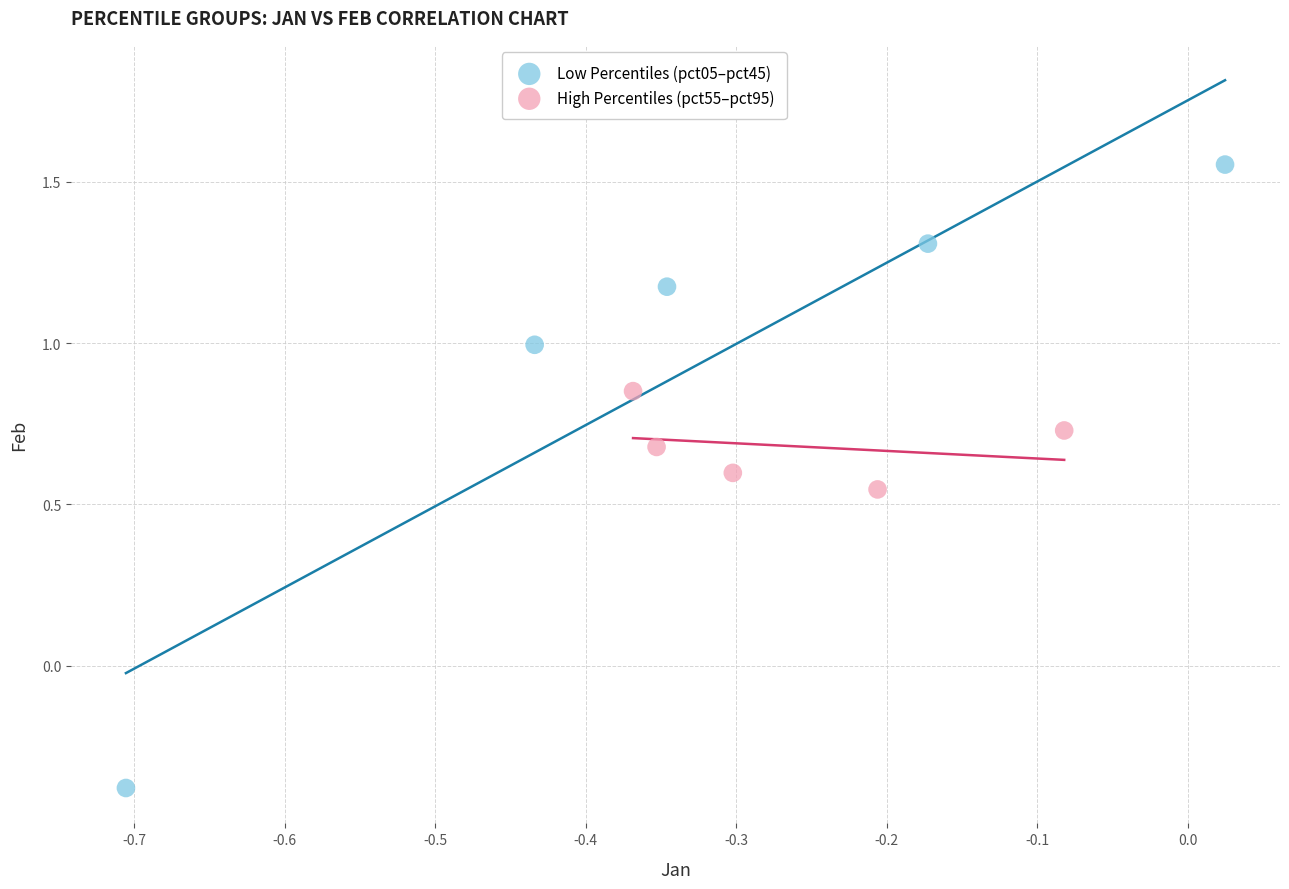

Which series reaches the minimum Y coordinate?

Low Percentiles (pct05–pct45)